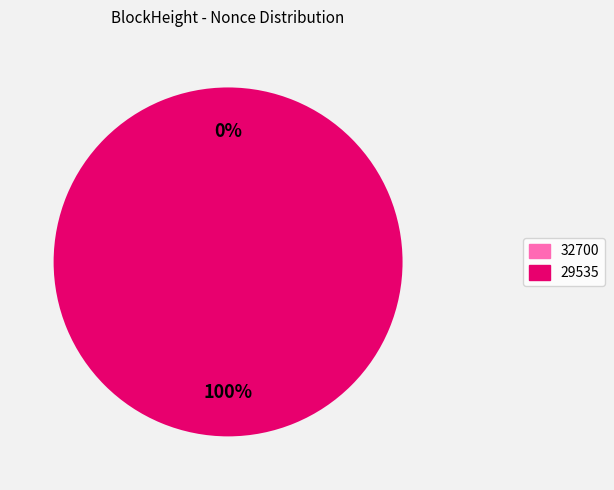

To the nearest percent, what is the difference between the 32700 and 29535 slice percentages?

100%